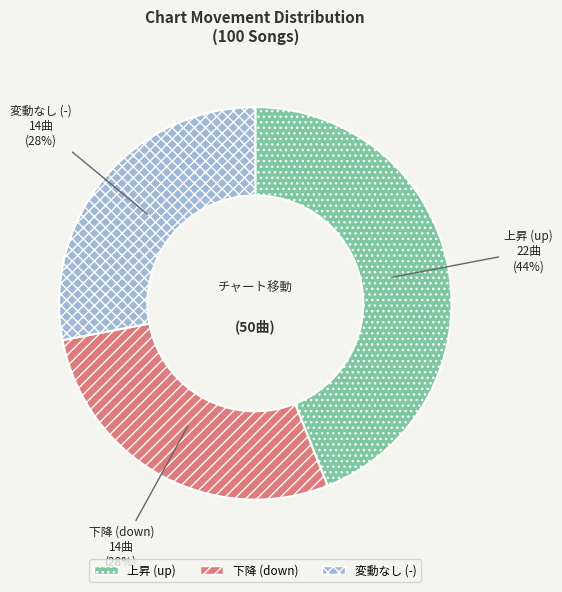

Is 上昇 (up) the majority of the pie?

No